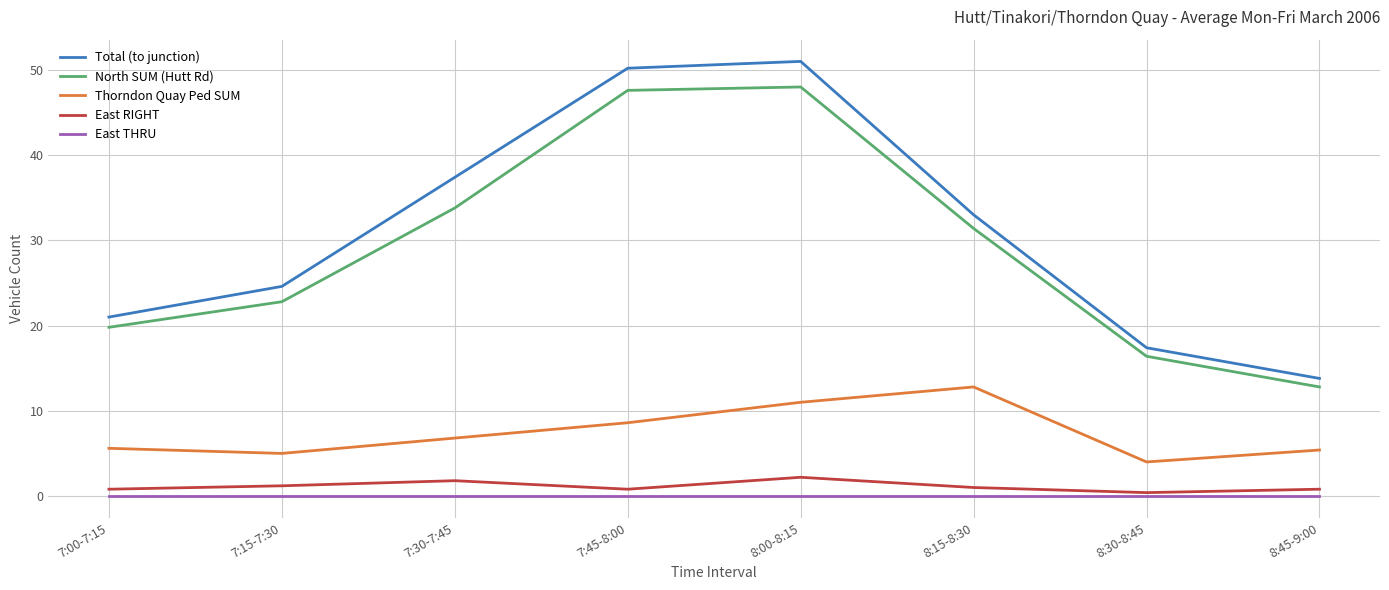

Between 7:45-8:00 and 8:30-8:45, which series saw the biggest shift?

Total (to junction)